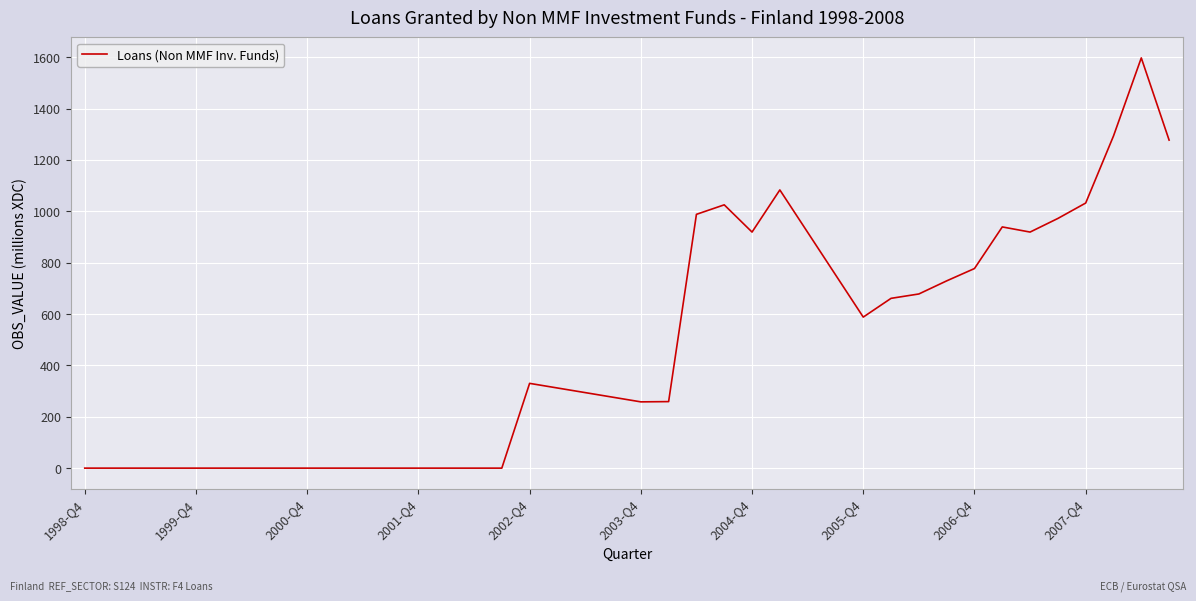

What is the difference between the maximum and minimum values?

1597